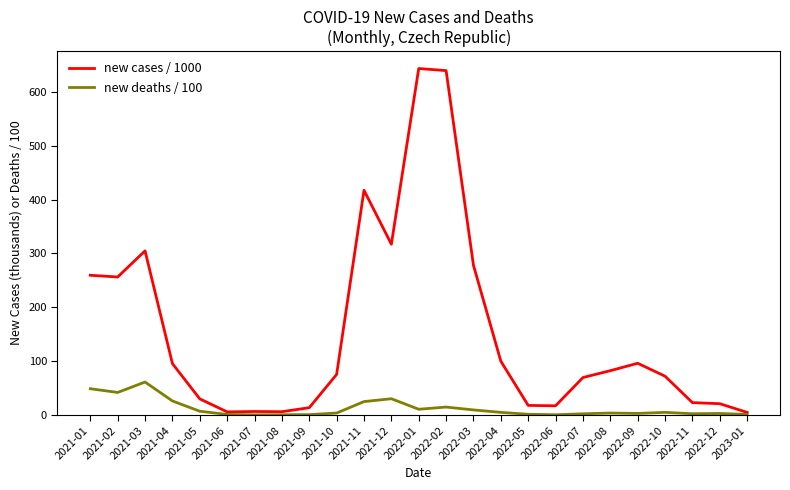

Rank the series at 2021-02 from highest to lowest value.

new cases / 1000, new deaths / 100